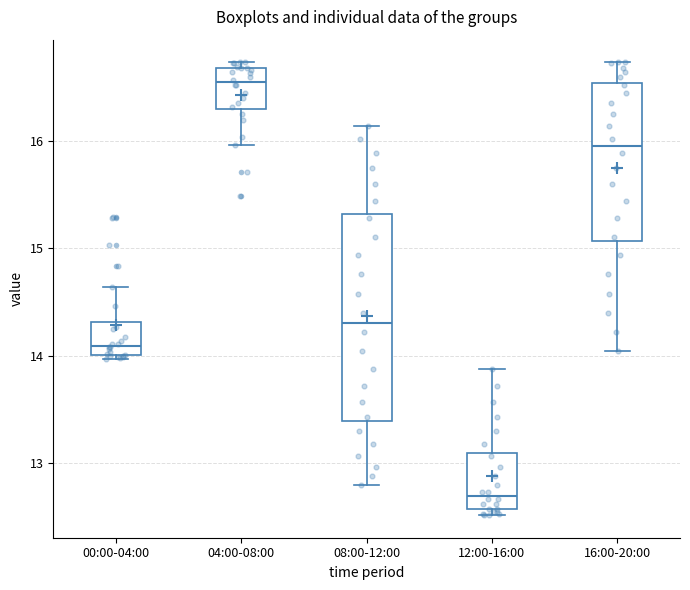

Which box has the lowest median line?

12:00-16:00